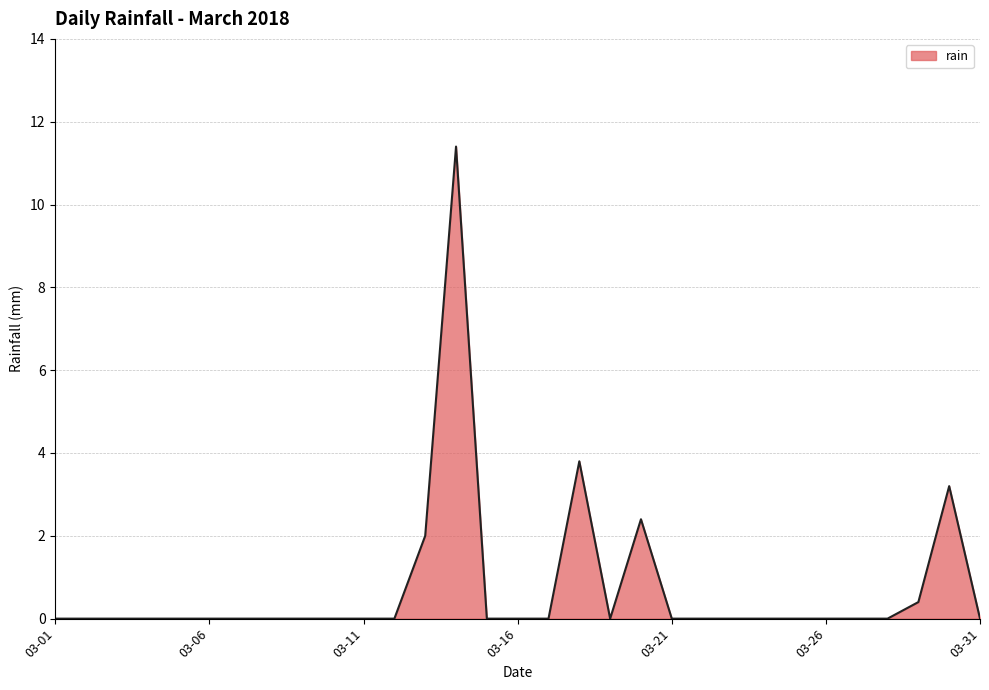

The value at 24 is -5.5. True or false?

False